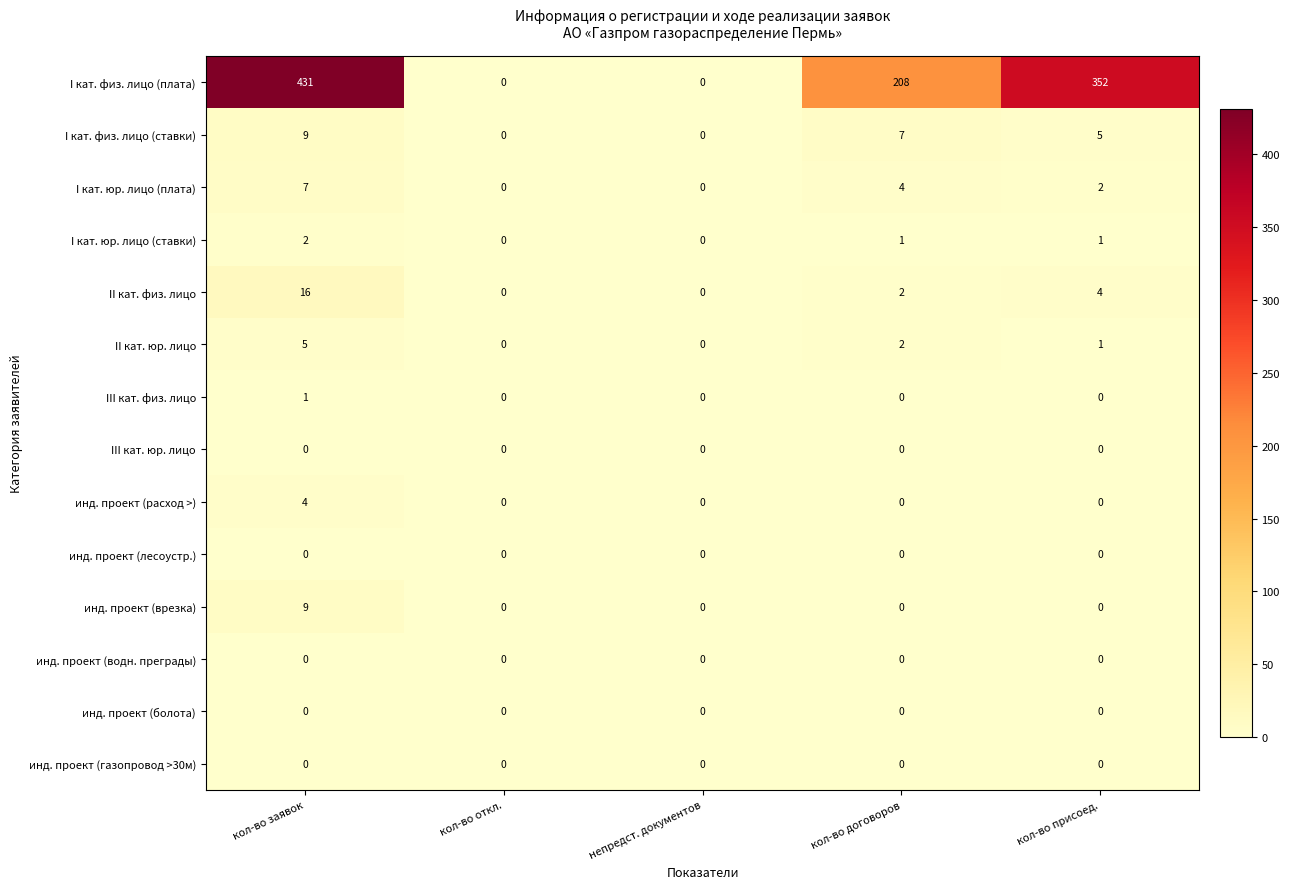

Which series changed the most between кол-во договоров and кол-во присоед.?

I кат. физ. лицо (плата)